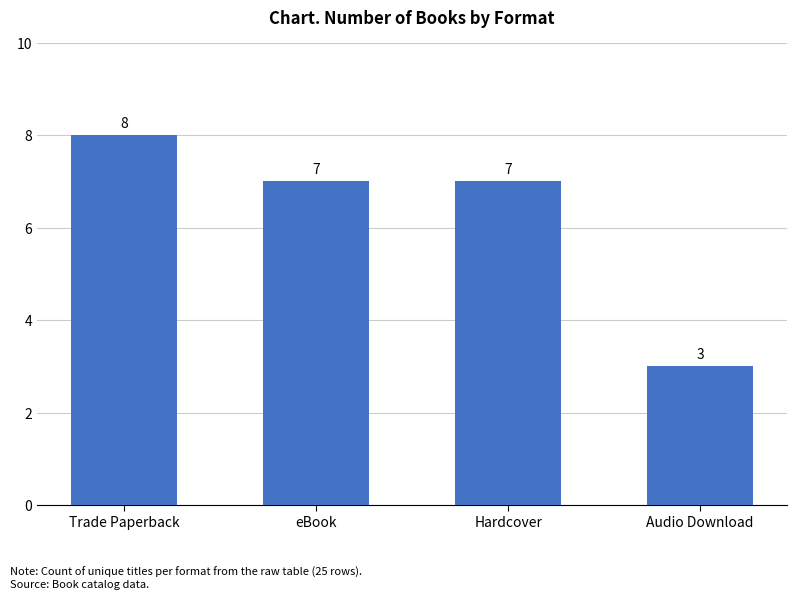

What is the sum of the values at Hardcover and Trade Paperback?

15